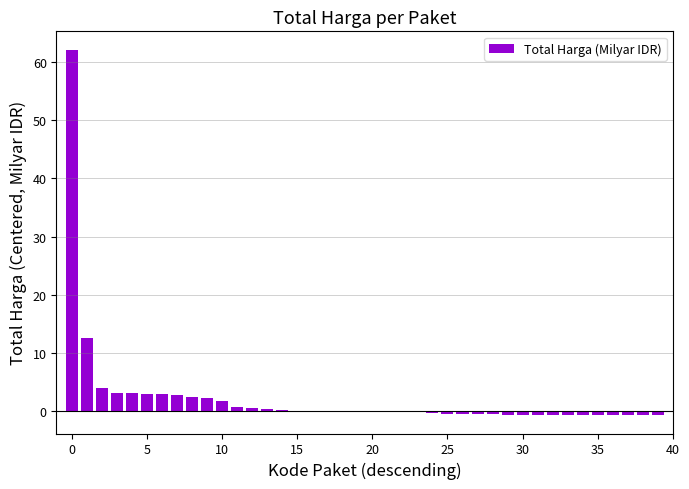

What is the maximum value shown in the chart?

62.1